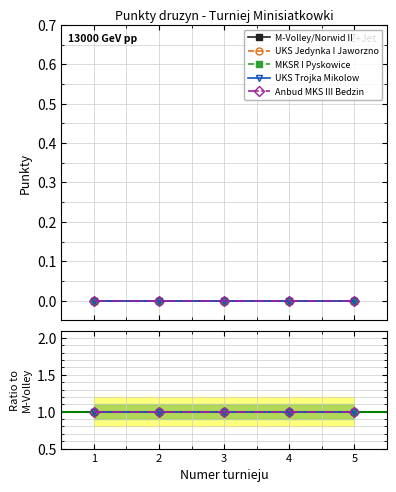

Which has a higher value, 1 or 5?

1